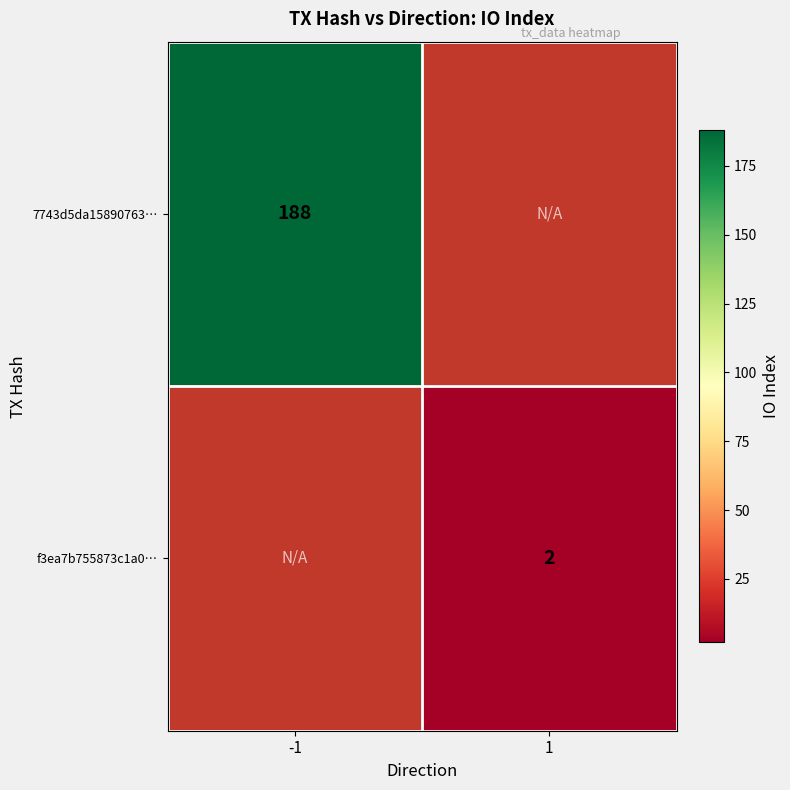

Is it true that f3ea7b755873c1a0… equals 2 at 1?

True